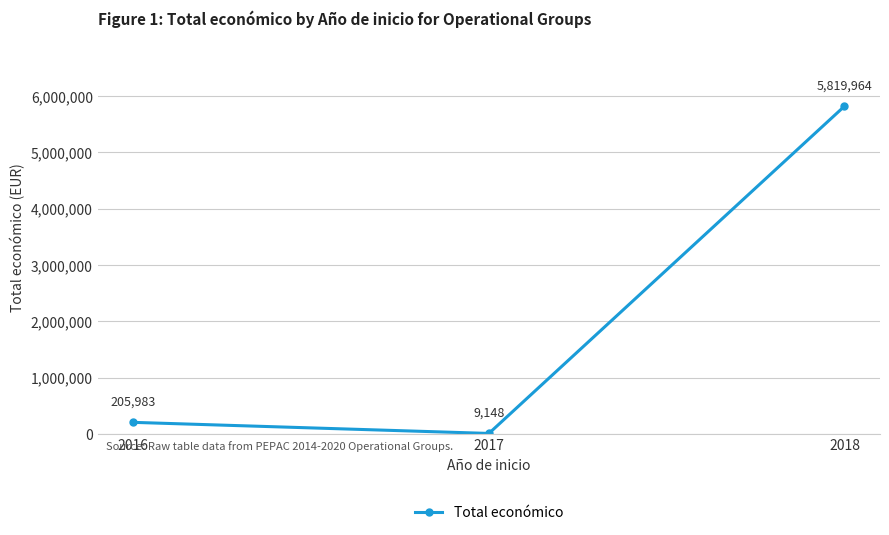

What is the average value?

2011698